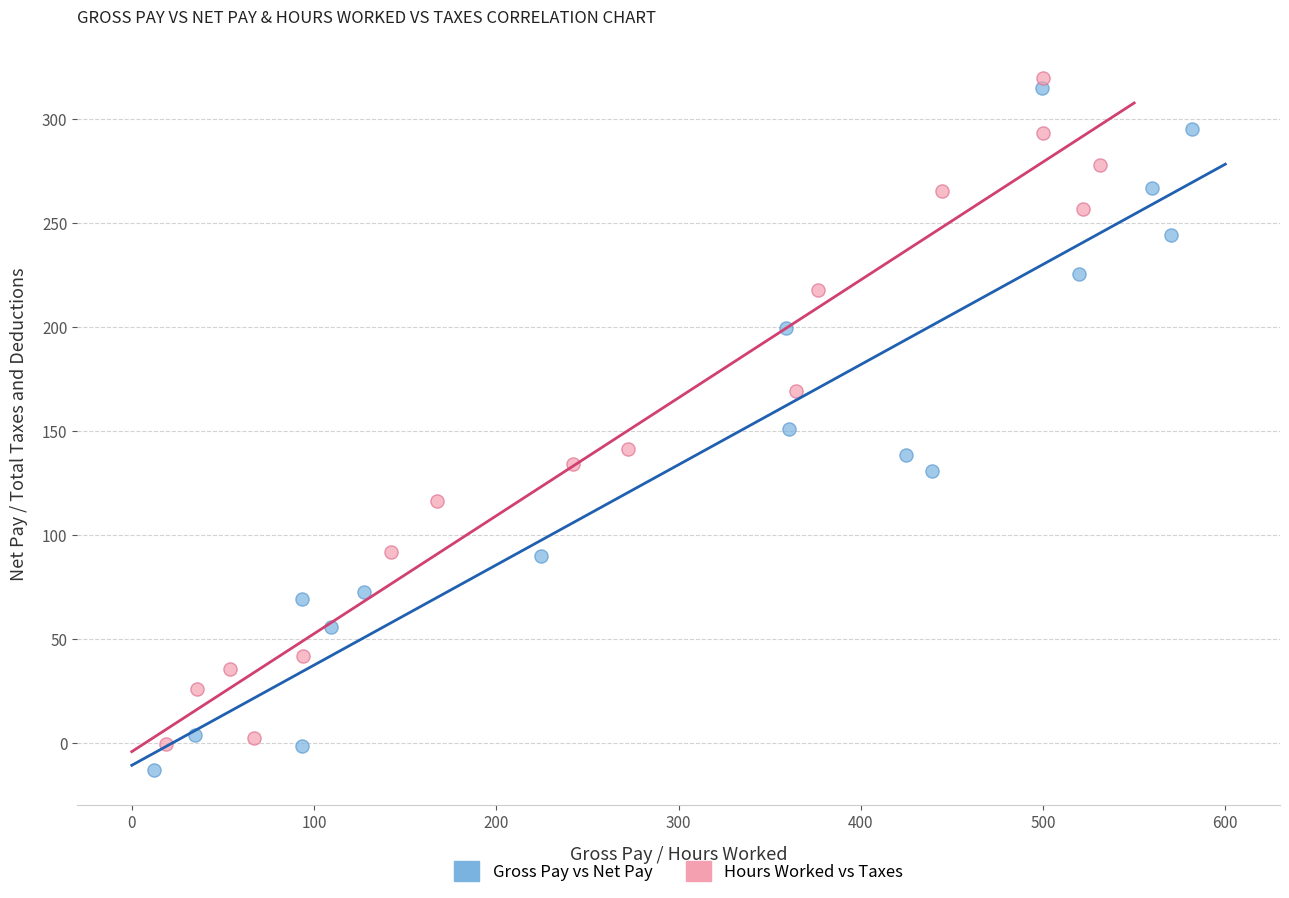

Which series reaches the maximum Y coordinate?

Hours Worked vs Taxes